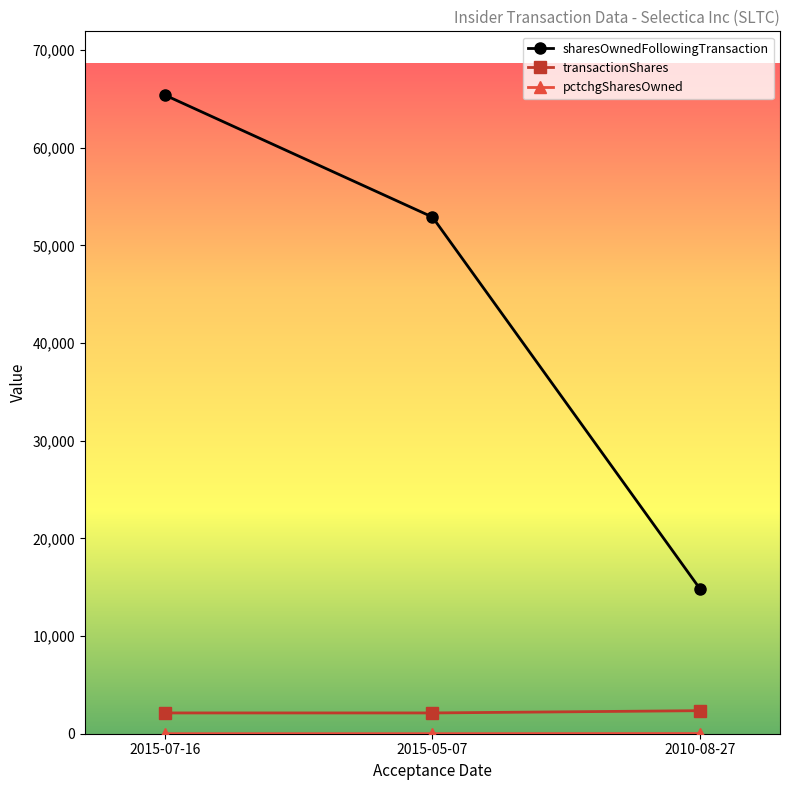

At which category is the sum across all series the highest?

2015-07-16